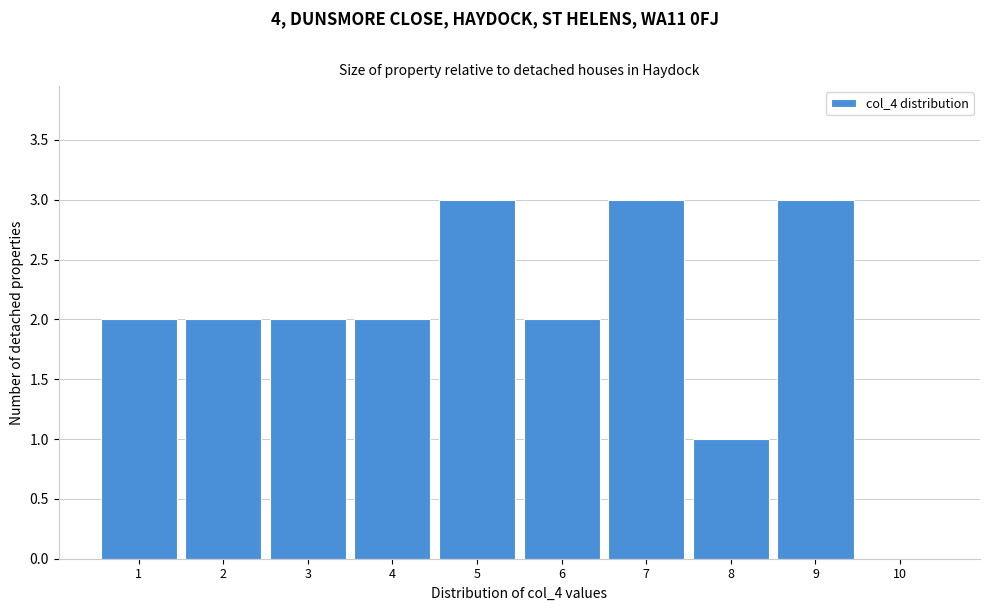

Reading left to right, transcribe this chart: for each bar, give the range it covers on the x-axis and its height. The values are not printed on the chart, so give them approximately, as read against the axis.

0.5 to 1.5: 2
1.5 to 2.5: 2
2.5 to 3.5: 2
3.5 to 4.5: 2
4.5 to 5.5: 3
5.5 to 6.5: 2
6.5 to 7.5: 3
7.5 to 8.5: 1
8.5 to 9.5: 3
9.5 to 10.5: 0